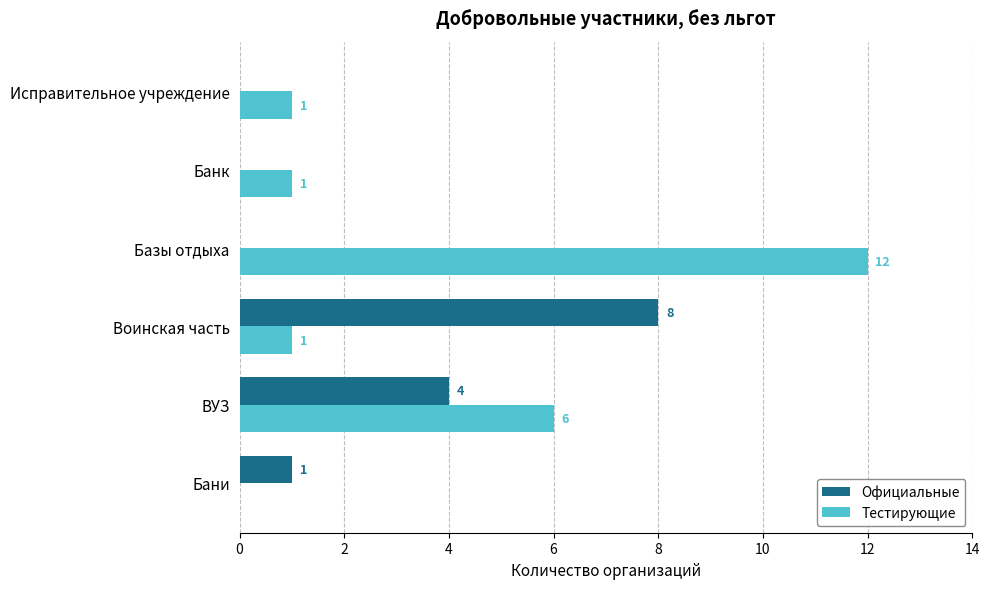

At which category is the sum across all series the highest?

Базы отдыха